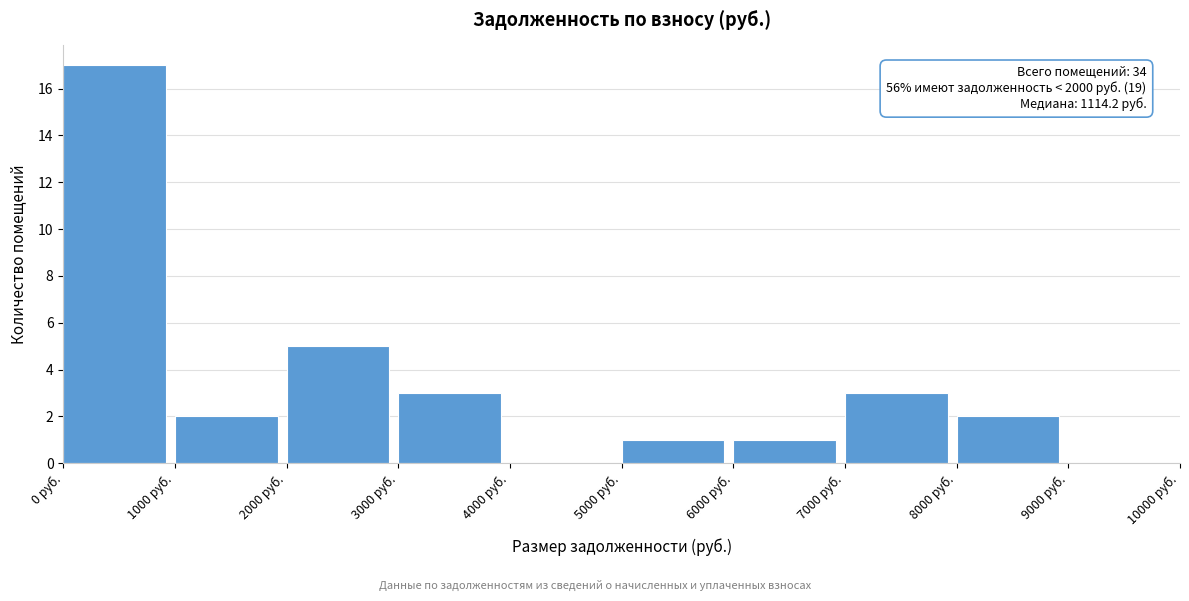

Which range on the x-axis has the tallest bar?

0 to 1000